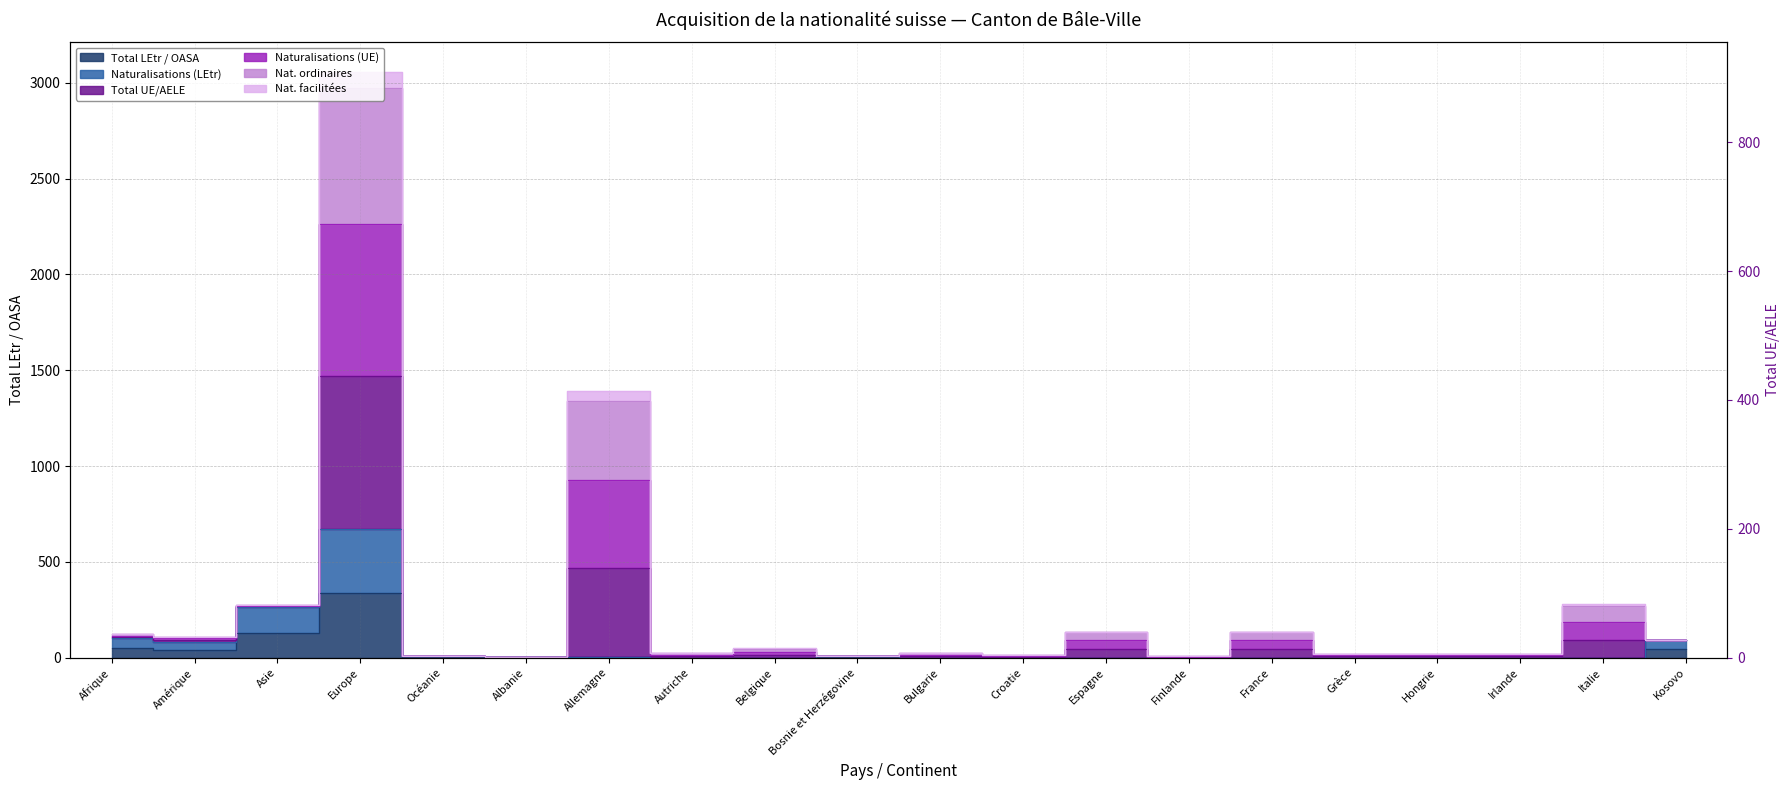

Which series has the largest total across all categories?

Total UE/AELE